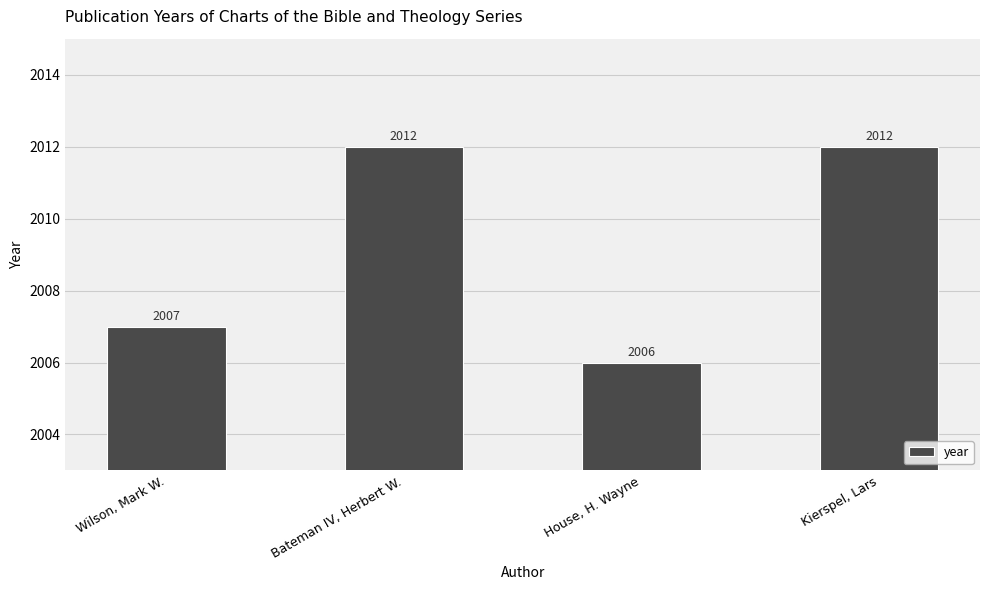

Count the values in the range 2007 to 2012.

3